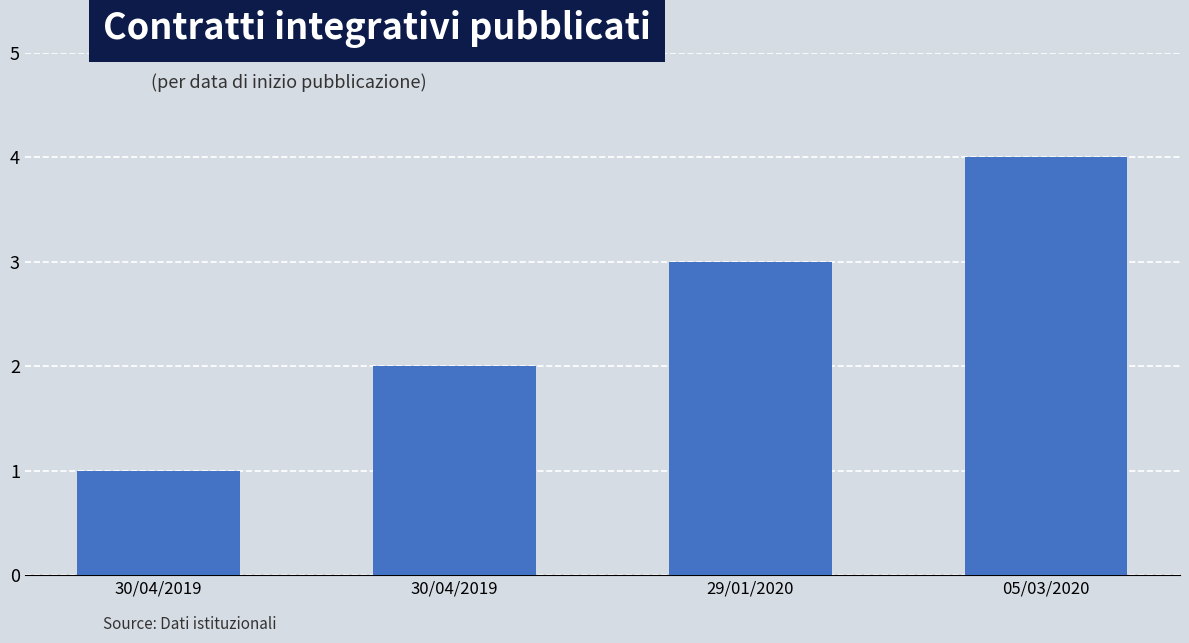

How many series are shown in this chart?

1